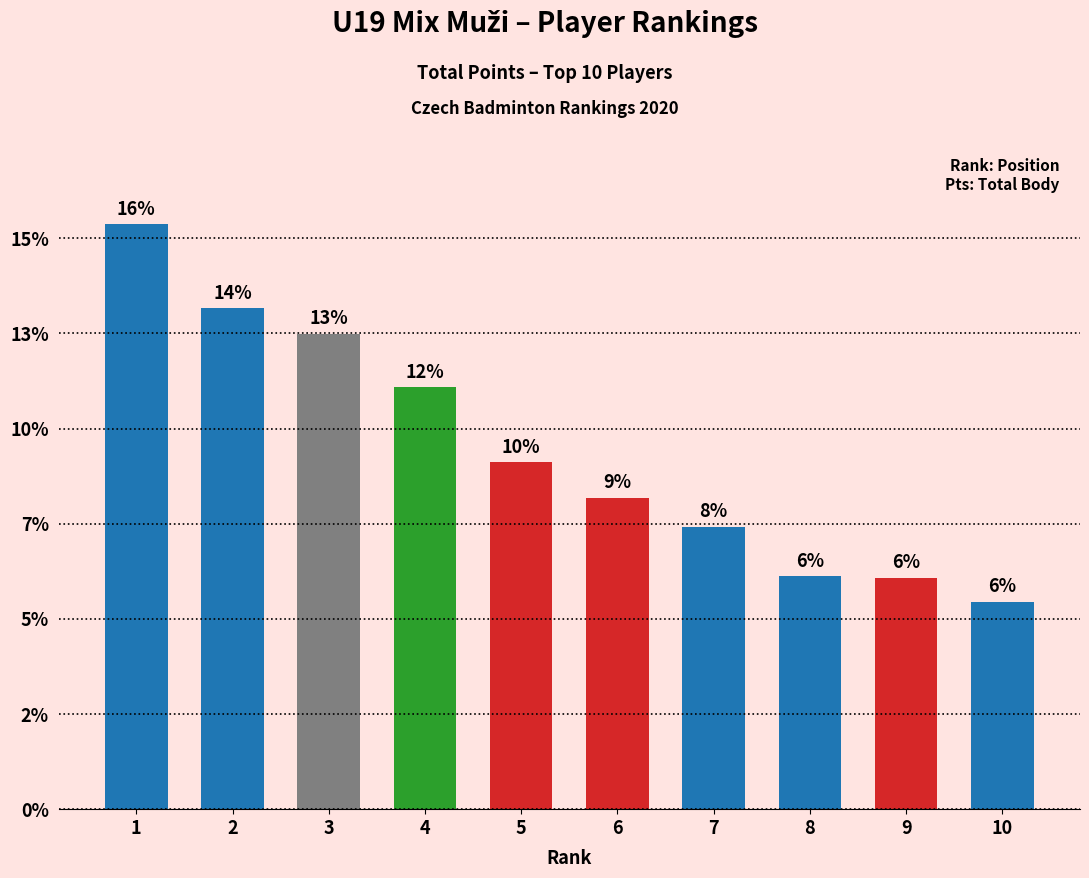

Are the bars horizontal?

No